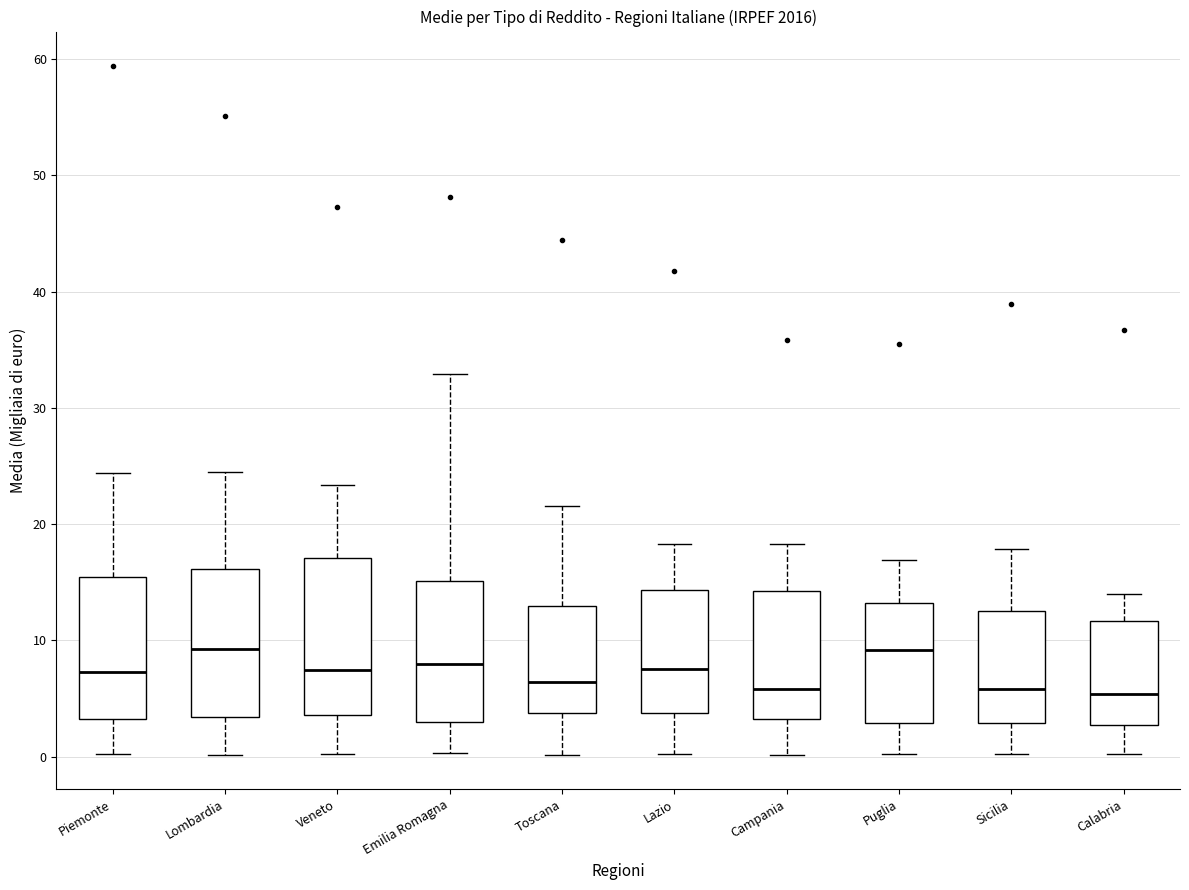

Reading left to right, read every box against the y-axis: the position of its median line, the range the box covers, and the ends of its whiskers. The values are not printed on the chart, so give them approximately, as read against the axis.

Piemonte: median 7, box 3 to 15, whiskers 0 to 24
Lombardia: median 9, box 3 to 16, whiskers 0 to 24
Veneto: median 7, box 4 to 17, whiskers 0 to 23
Emilia Romagna: median 8, box 3 to 15, whiskers 0 to 33
Toscana: median 6, box 4 to 13, whiskers 0 to 22
Lazio: median 8, box 4 to 14, whiskers 0 to 18
Campania: median 6, box 3 to 14, whiskers 0 to 18
Puglia: median 9, box 3 to 13, whiskers 0 to 17
Sicilia: median 6, box 3 to 13, whiskers 0 to 18
Calabria: median 5, box 3 to 12, whiskers 0 to 14